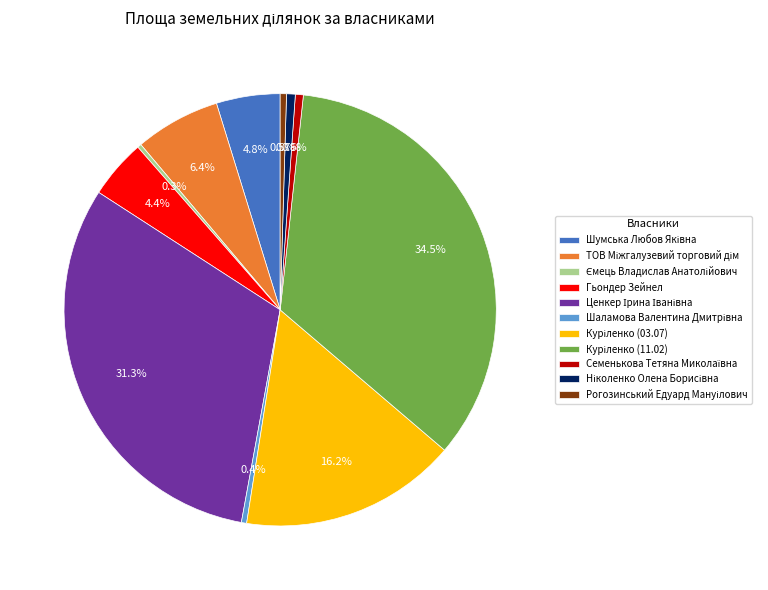

Is there a majority slice in this chart?

No